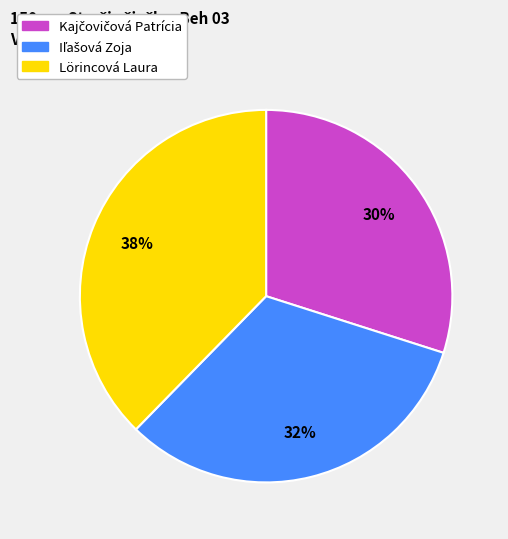

How many segments does this pie chart have?

3